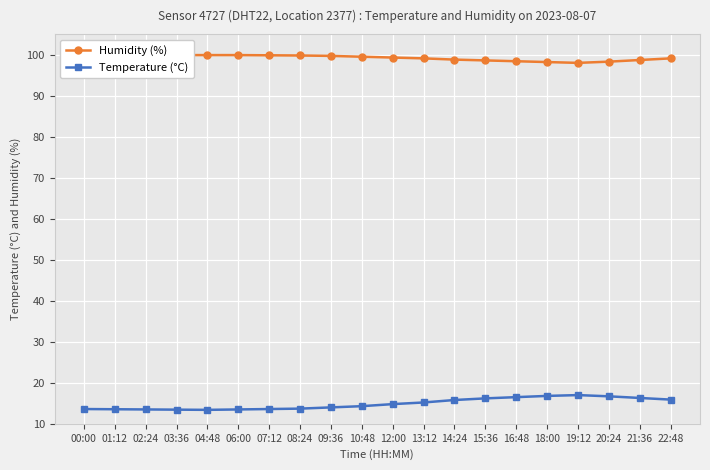

How many data points in Temperature (°C) are above 14?

11